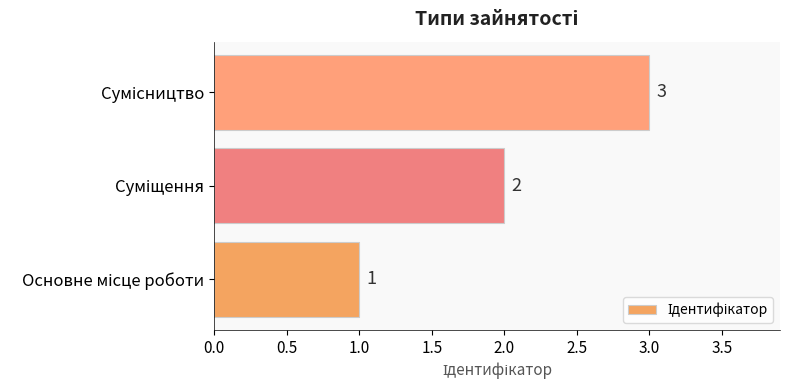

How many values are between 1 and 3?

3